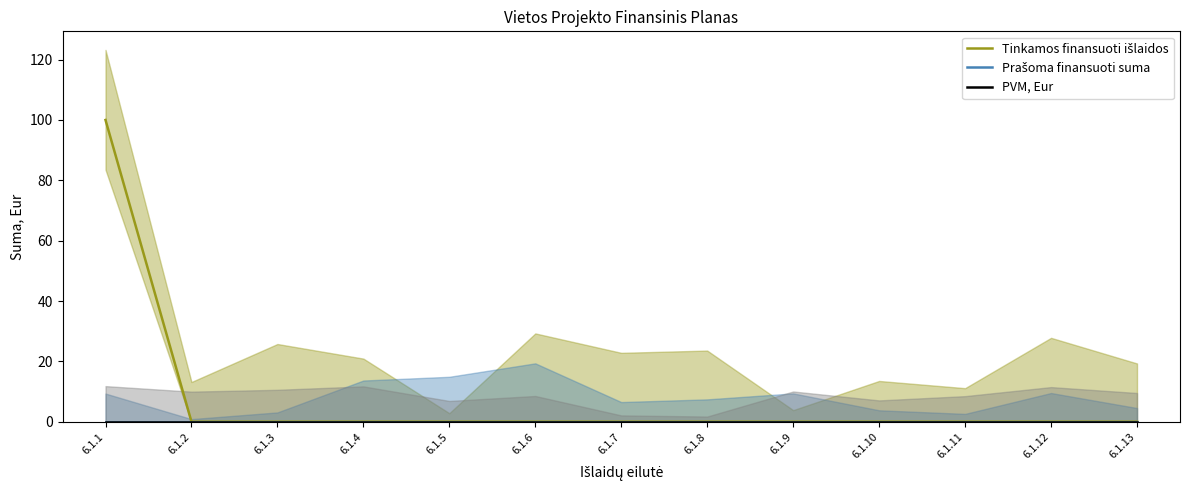

Which series has the widest spread of values?

Tinkamos finansuoti išlaidos